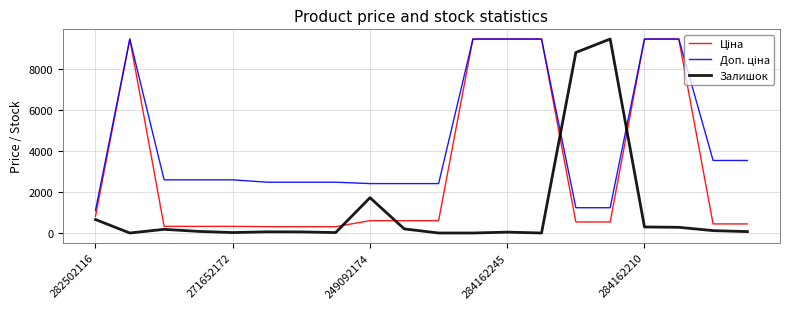

What is the greatest value displayed?

9480.1